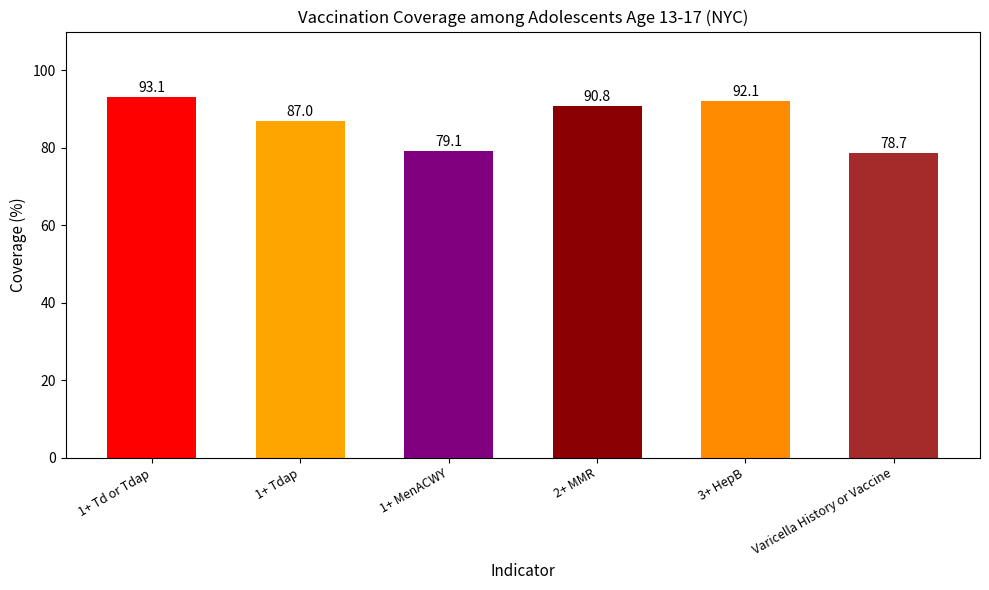

How many categories are shown in the chart?

6